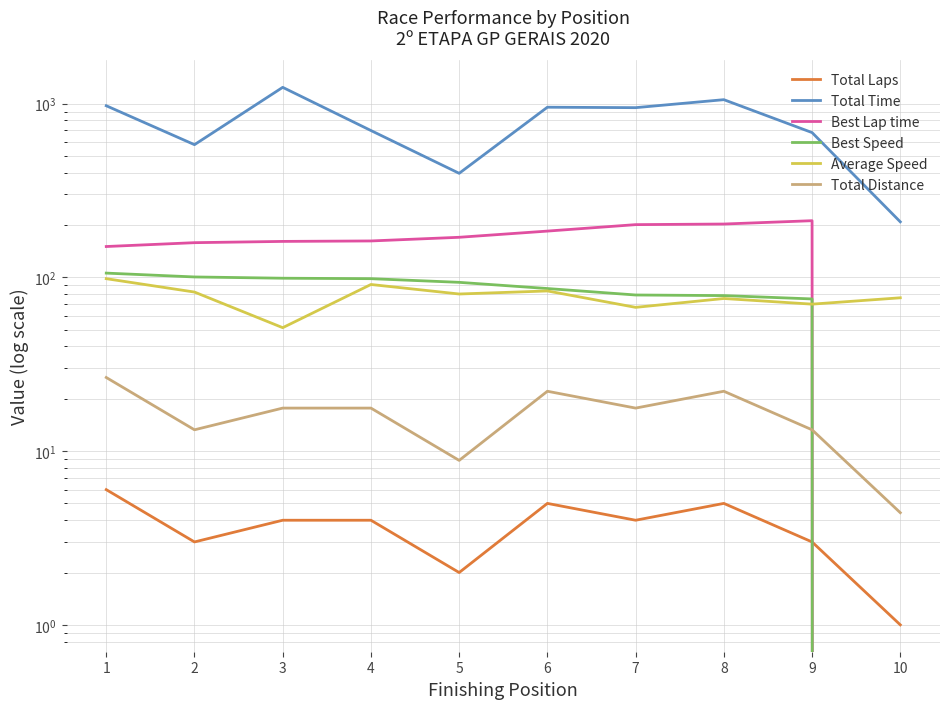

What are all the series names shown in the legend?

Total Laps, Total Time, Best Lap time, Best Speed, Average Speed, Total Distance